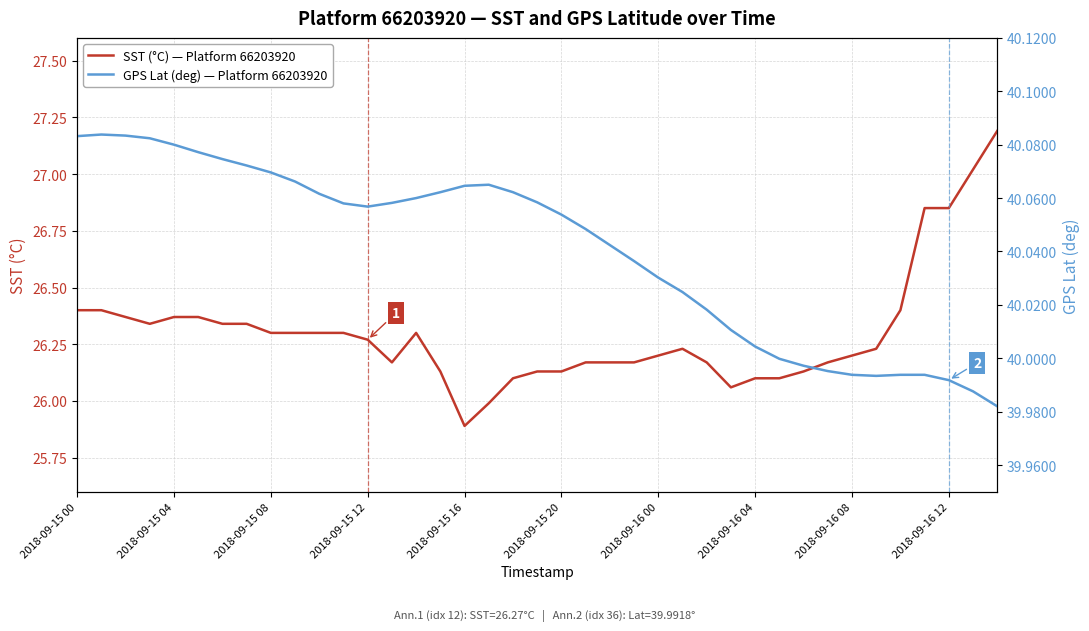

True or false: GPS Lat (deg) — Platform 66203920 has more than 0 points higher than both neighbors.

True